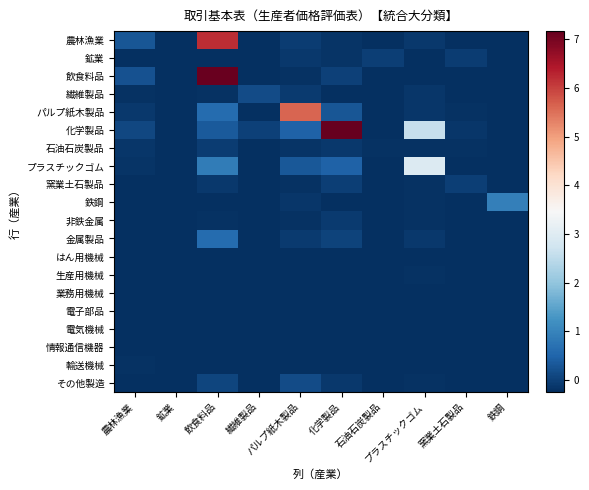

What is the difference between the highest and lowest values at 窯業土石製品?

0.2